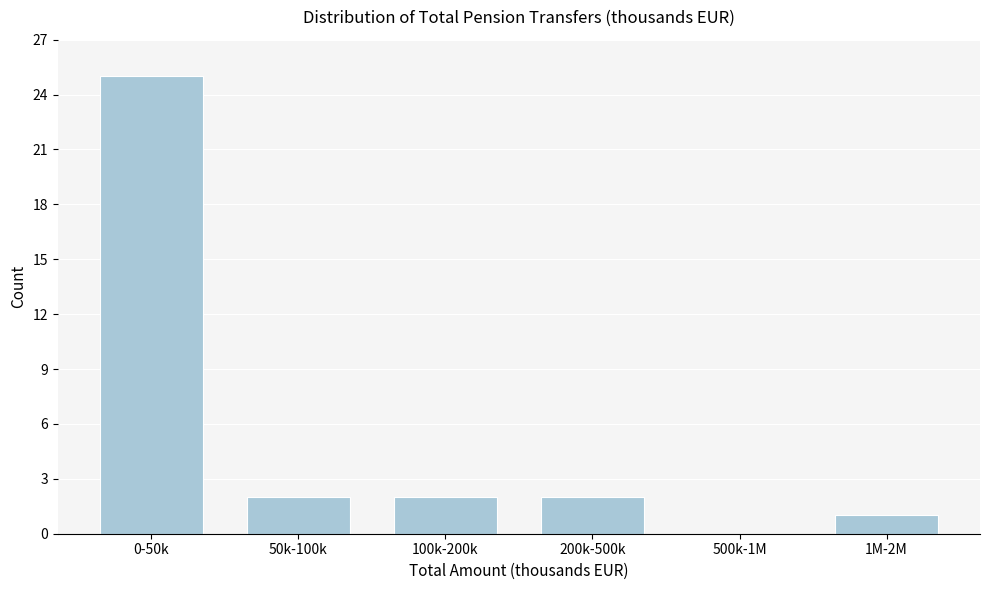

Reading right to left, extract all data points from this chart.

1M-2M=1	500k-1M=0	200k-500k=2	100k-200k=2	50k-100k=2	0-50k=25